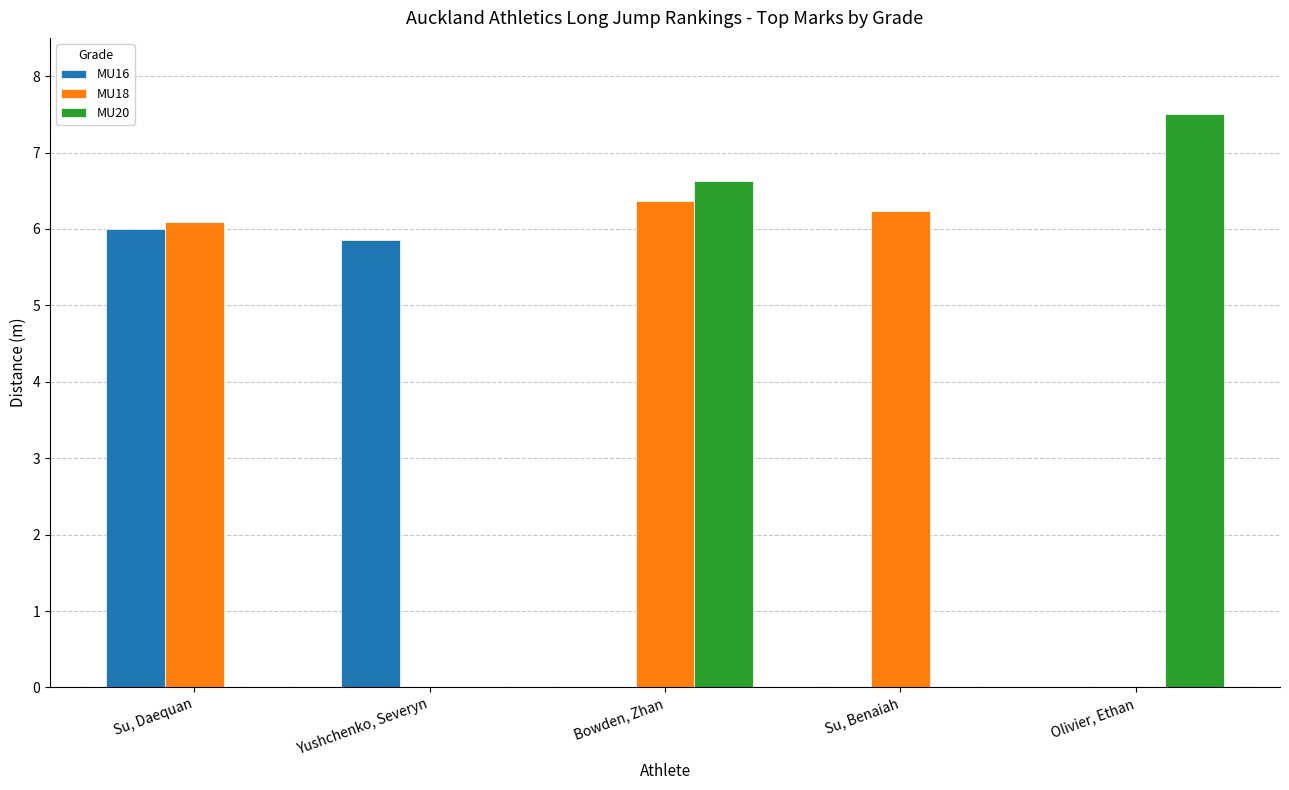

What is the total value across all series at Su, Daequan?

12.1